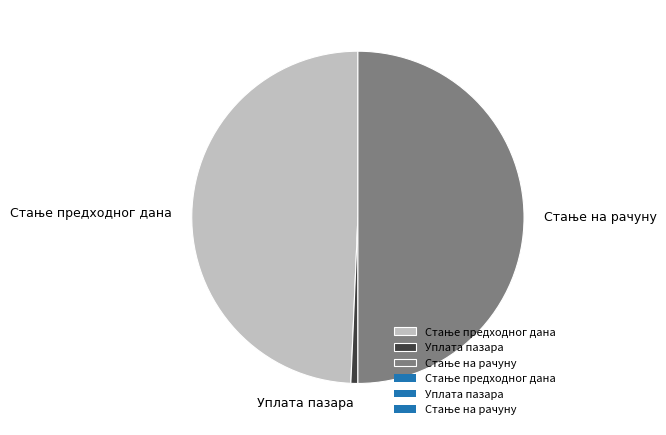

Which category has the smallest portion of the pie?

Уплата пазара